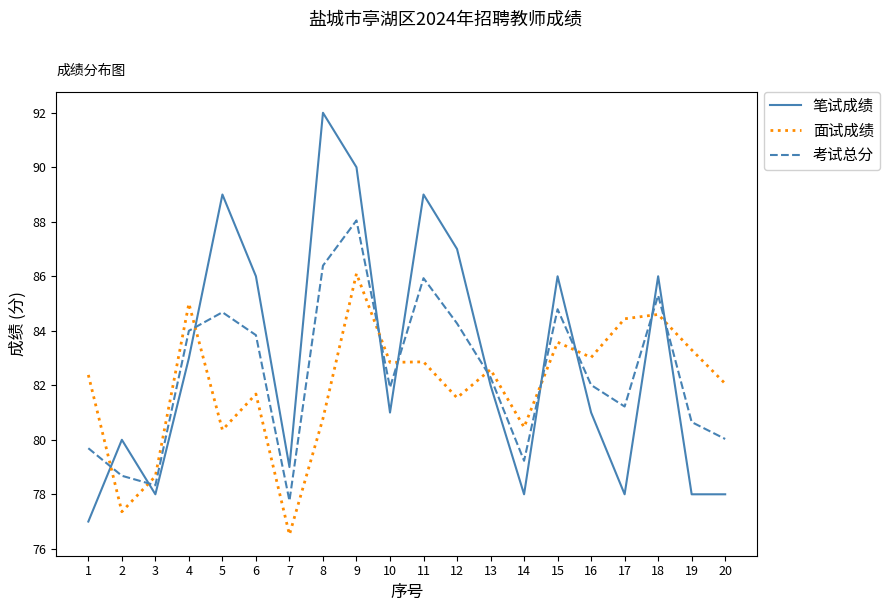

At which label does 考试总分 reach its peak?

9